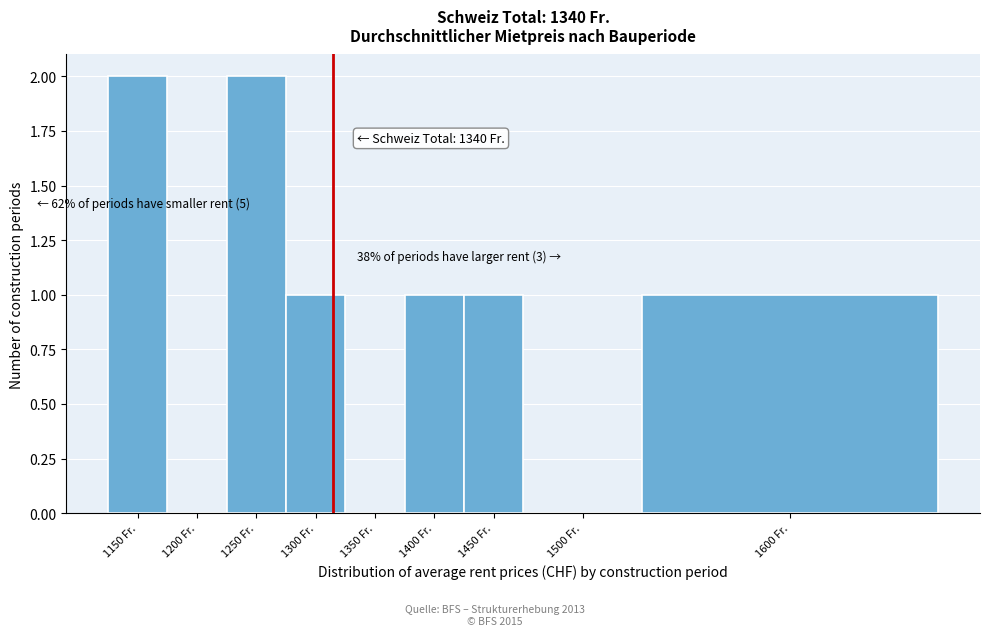

Reading left to right, what are all the values shown in this chart?

1150 Fr.=2	1200 Fr.=0	1250 Fr.=2	1300 Fr.=1	1350 Fr.=0	1400 Fr.=1	1450 Fr.=1	1500 Fr.=0	1600 Fr.=1